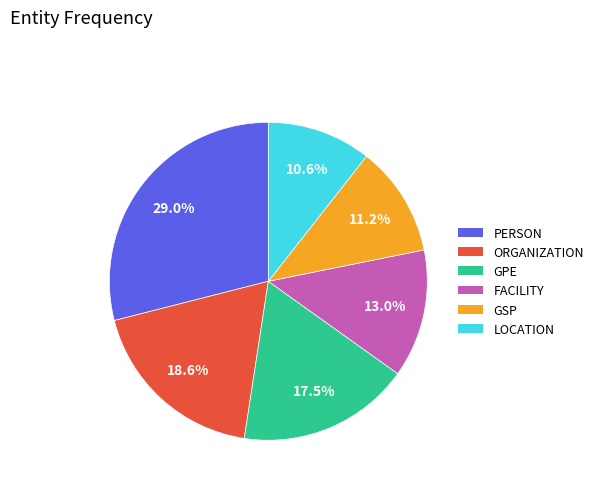

Which has a higher value, GSP or ORGANIZATION?

ORGANIZATION